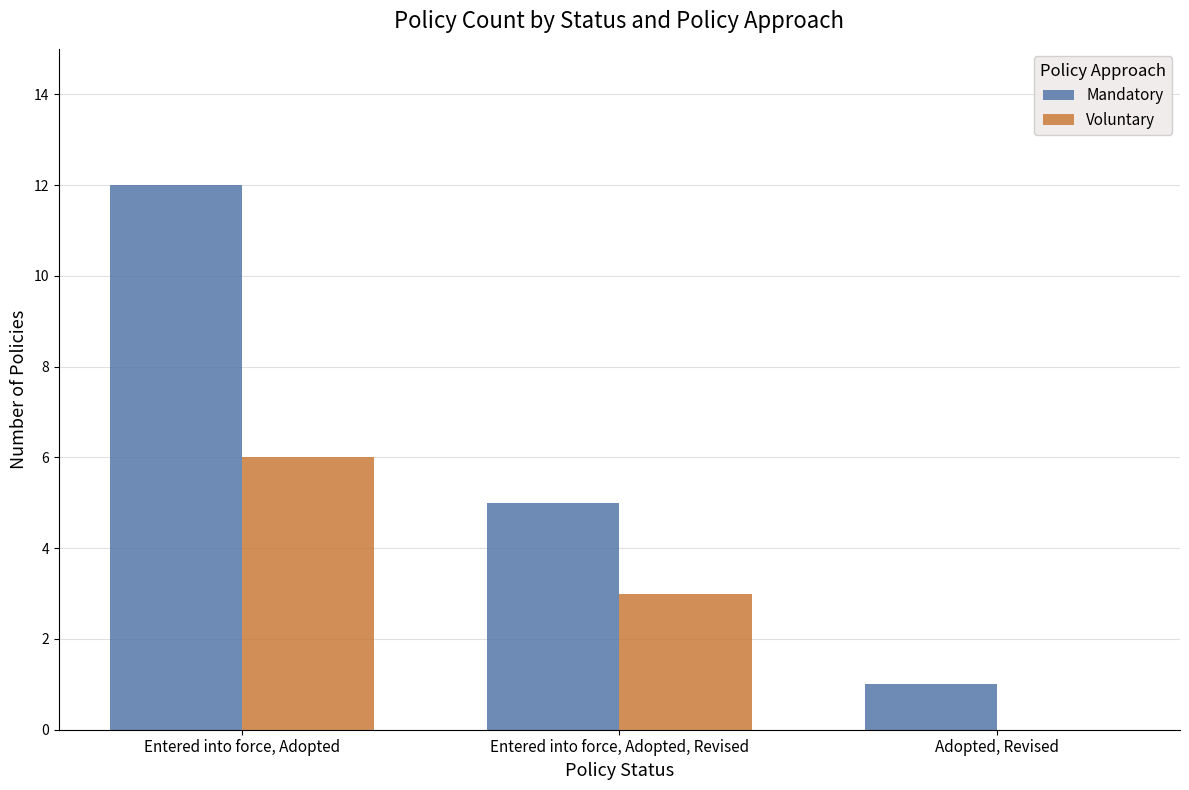

Reading left to right, transcribe all the data shown in this chart.

Mandatory: Entered into force, Adopted=12	Entered into force, Adopted, Revised=5	Adopted, Revised=1
Voluntary: Entered into force, Adopted=6	Entered into force, Adopted, Revised=3	Adopted, Revised=0